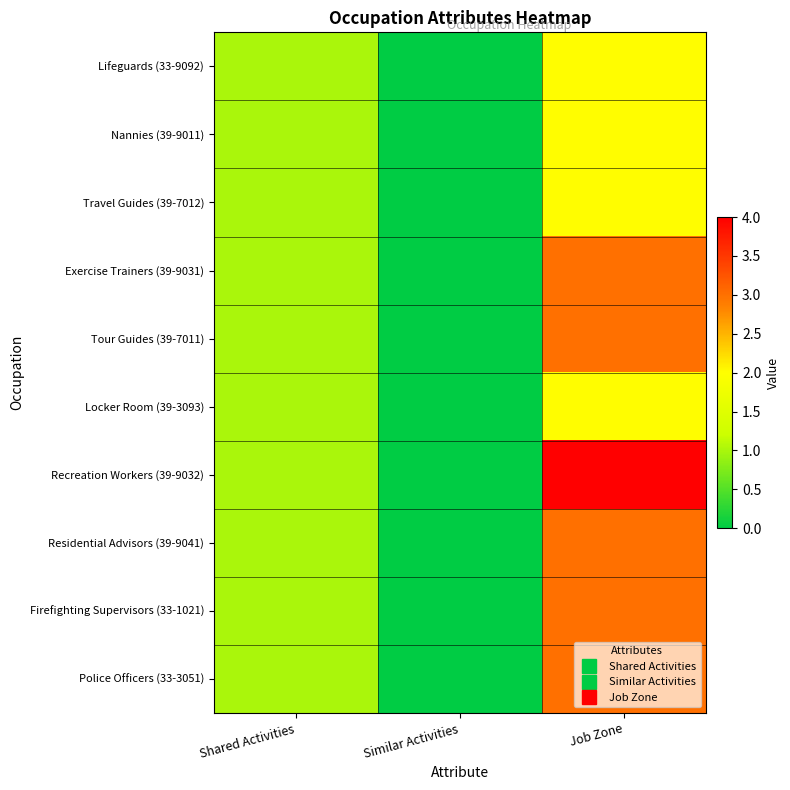

Reading left to right, what are all the values shown in this chart?

Lifeguards (33-9092): Shared Activities=1	Similar Activities=0	Job Zone=2
Nannies (39-9011): Shared Activities=1	Similar Activities=0	Job Zone=2
Travel Guides (39-7012): Shared Activities=1	Similar Activities=0	Job Zone=2
Exercise Trainers (39-9031): Shared Activities=1	Similar Activities=0	Job Zone=3
Tour Guides (39-7011): Shared Activities=1	Similar Activities=0	Job Zone=3
Locker Room (39-3093): Shared Activities=1	Similar Activities=0	Job Zone=2
Recreation Workers (39-9032): Shared Activities=1	Similar Activities=0	Job Zone=4
Residential Advisors (39-9041): Shared Activities=1	Similar Activities=0	Job Zone=3
Firefighting Supervisors (33-1021): Shared Activities=1	Similar Activities=0	Job Zone=3
Police Officers (33-3051): Shared Activities=1	Similar Activities=0	Job Zone=3